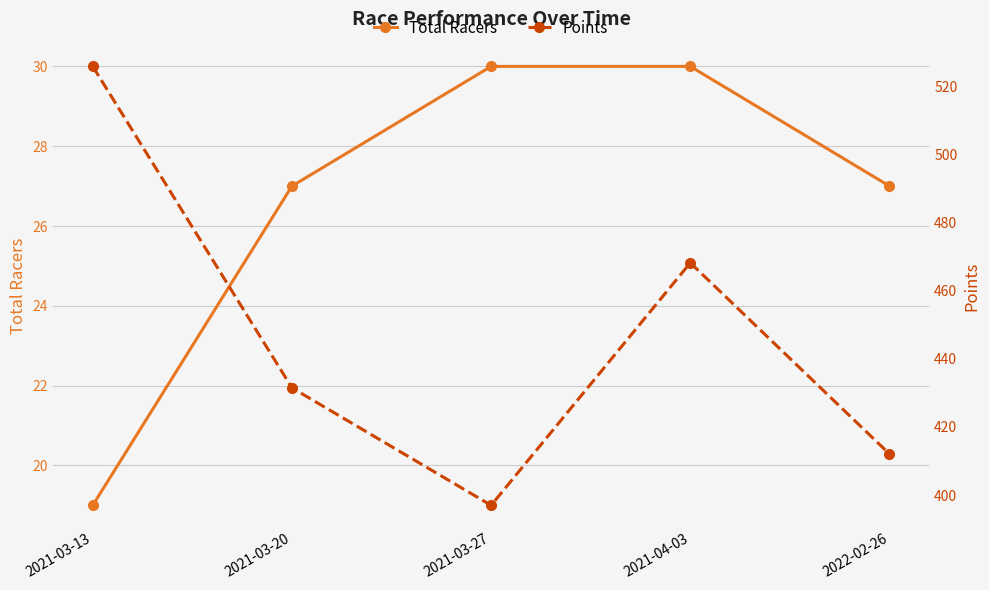

What is the label of the 2nd point from the right?

2021-04-03